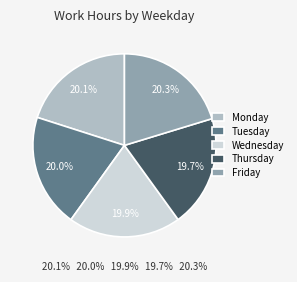

Approximately how many times larger is the value at Friday compared to Wednesday?

1.0